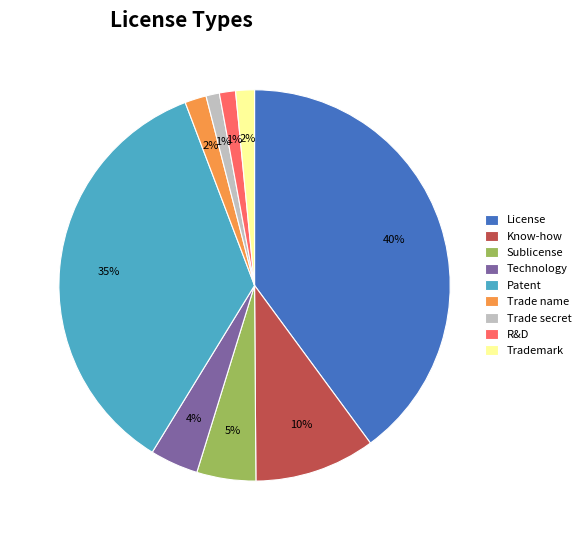

To the nearest percent, what is the combined percentage of Trade name and R&D?

3%